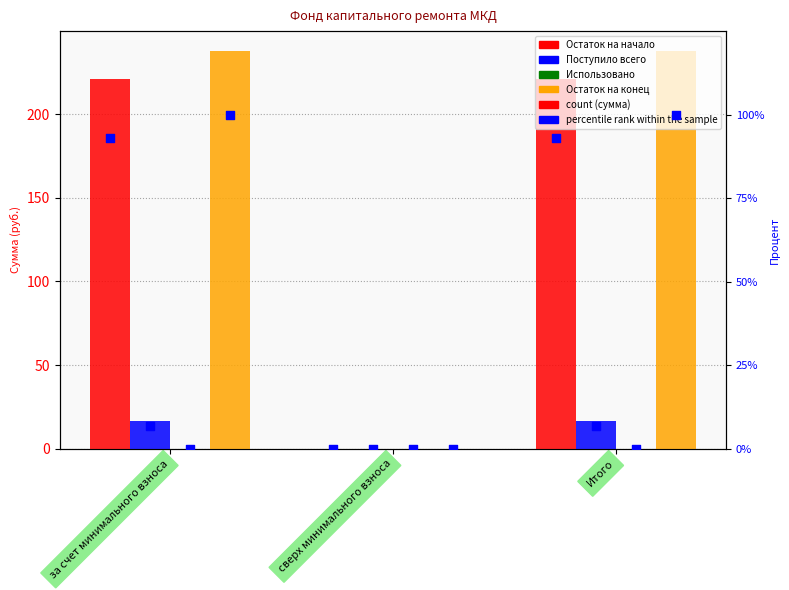

Is the value of Поступило всего at за счет минимального взноса greater than the value of Использовано at Итого?

Yes